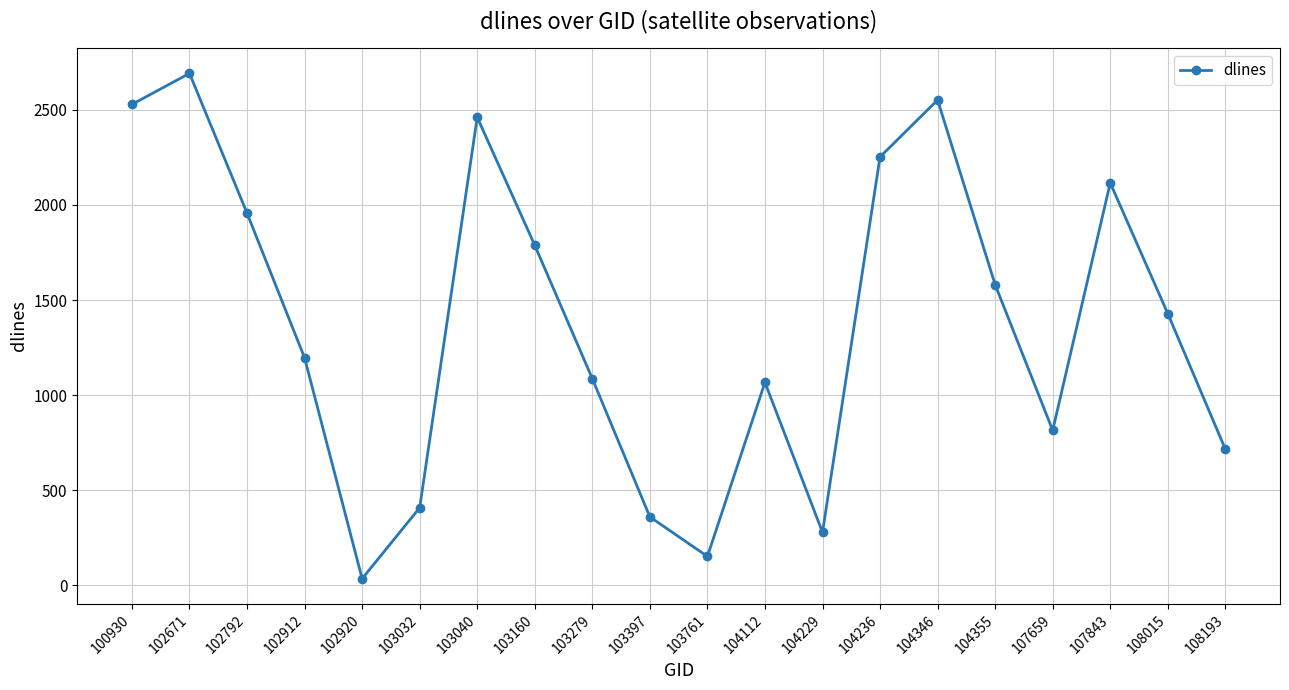

What is the greatest value displayed?

2692